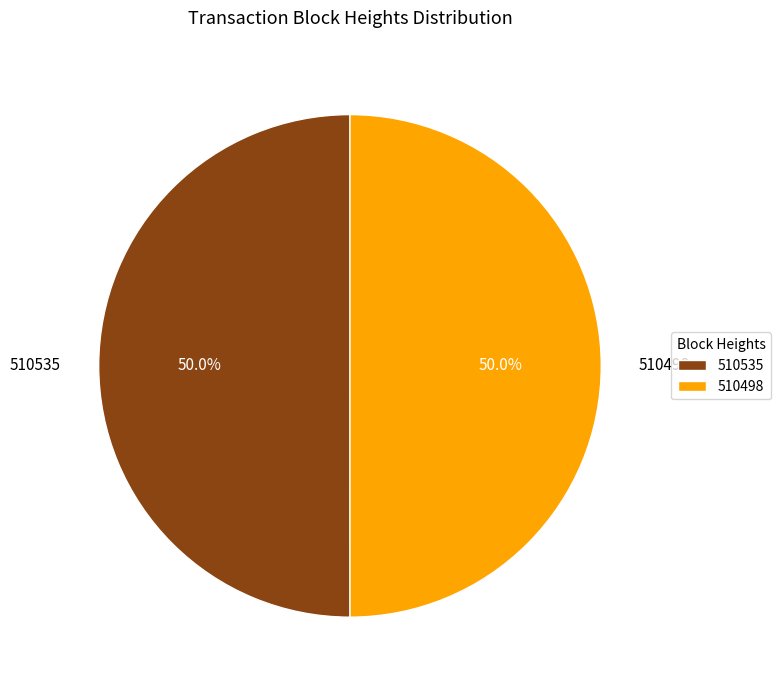

What is the ratio of the value at 510498 to the value at 510535?

1.0